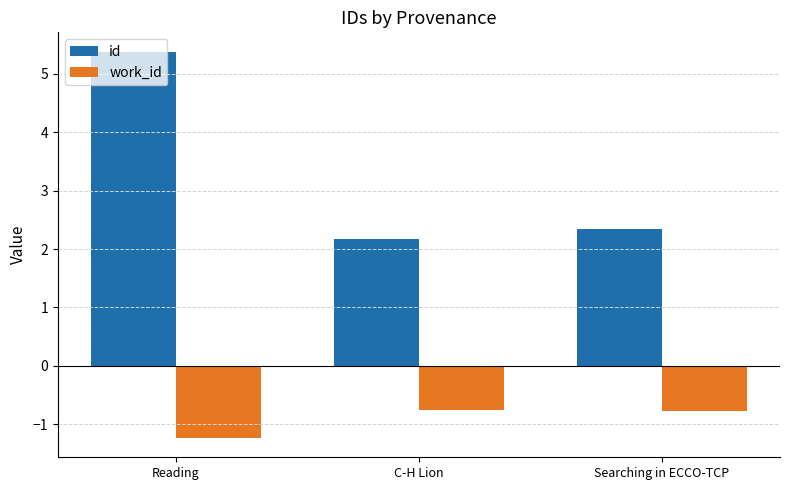

Count the work_id values in the range -1 to 0.

2